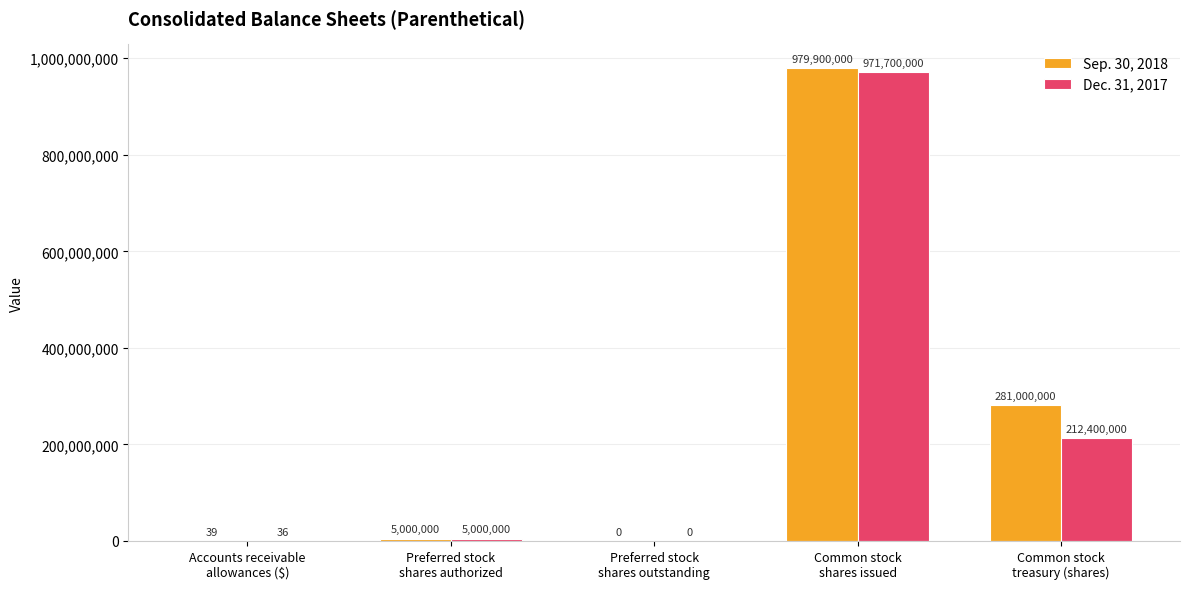

What is the sum of all Sep. 30, 2018 values?

1265900039